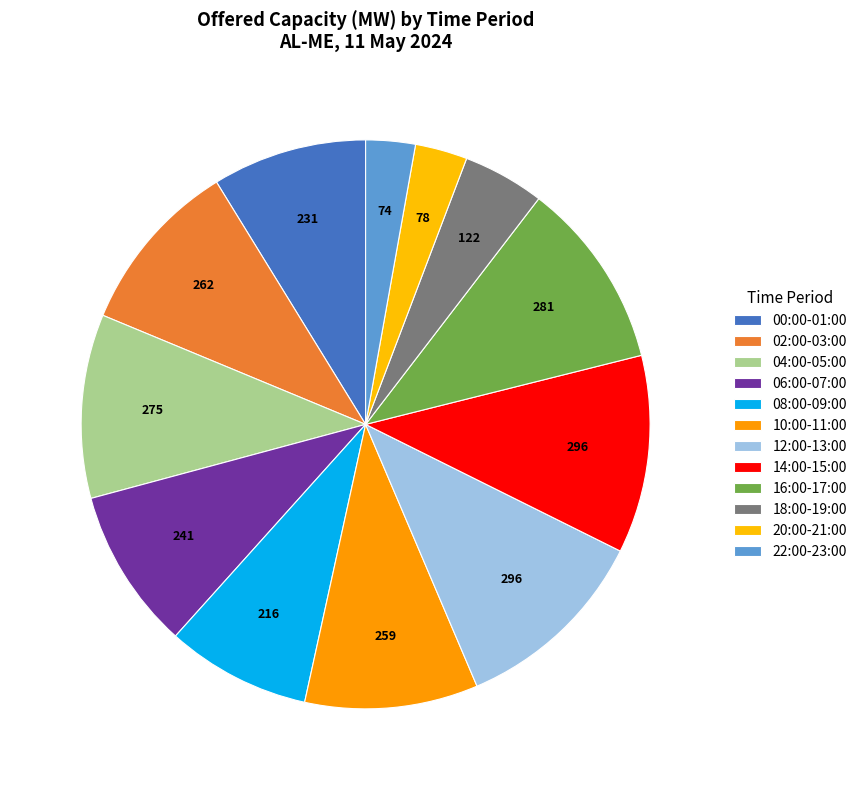

How many slices are in this pie chart?

12